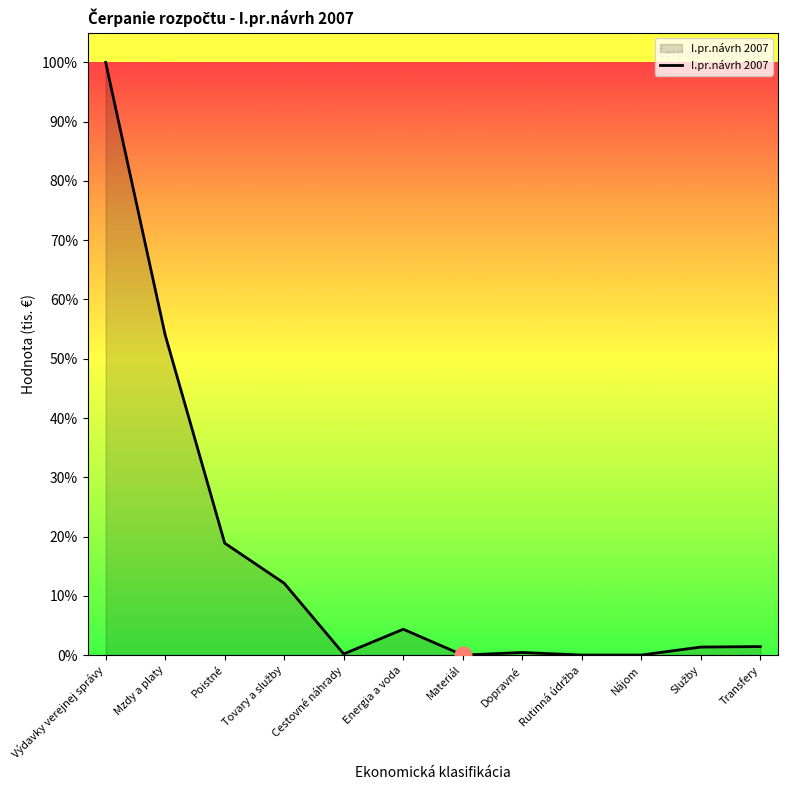

At which label does the data first exceed 1?

Výdavky verejnej správy